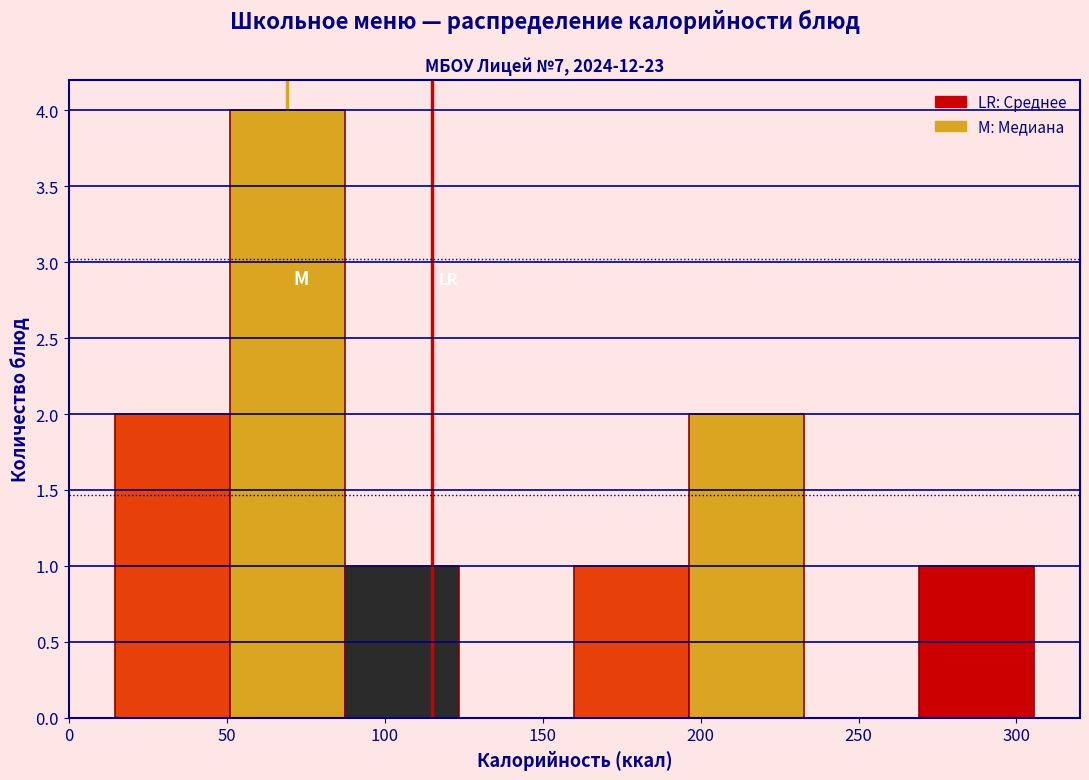

Reading left to right, list every bar in this chart as the range it spans on the x-axis followed by its height. Neither the bar edges nor the heights are printed on the chart, so give them approximately, as read against the axes.

15 to 50: 2
50 to 85: 4
85 to 125: 1
125 to 160: 0
160 to 195: 1
195 to 235: 2
235 to 270: 0
270 to 305: 1